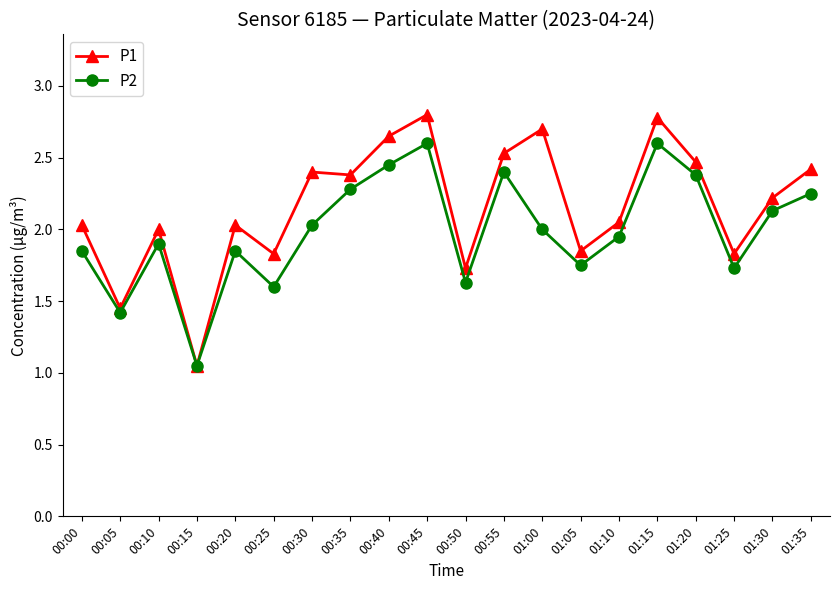

What is the maximum value for P1?

2.8